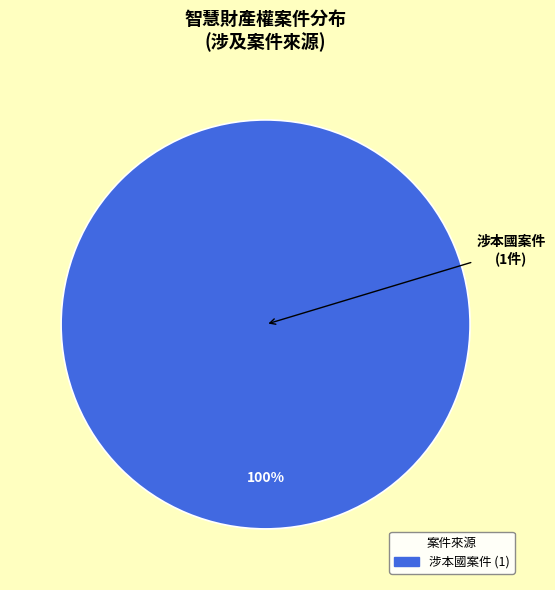

Does any single category account for the majority?

Yes